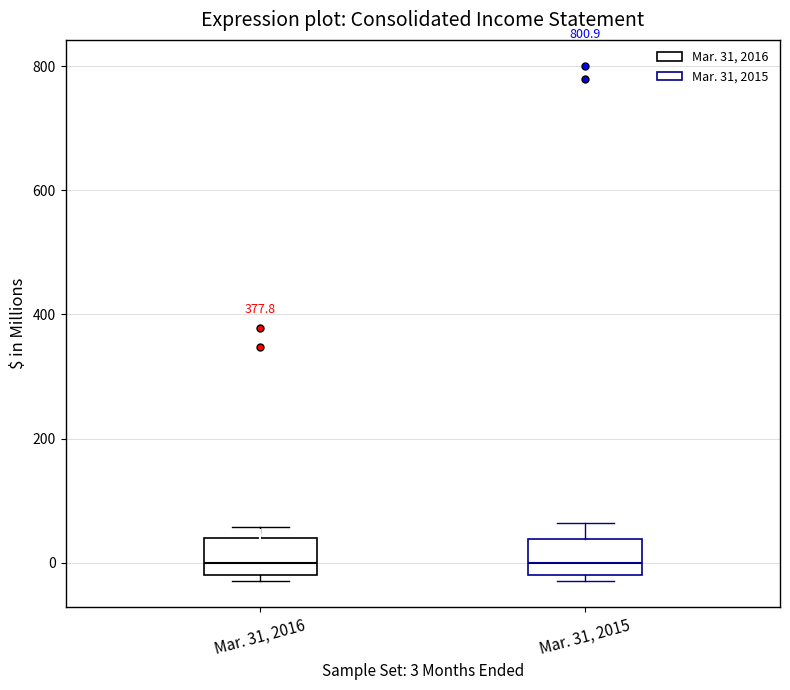

Where does the upper whisker of the box for Mar. 31, 2015 end on the y-axis? The values are not printed on the chart, so give them approximately, as read against the axis.

60